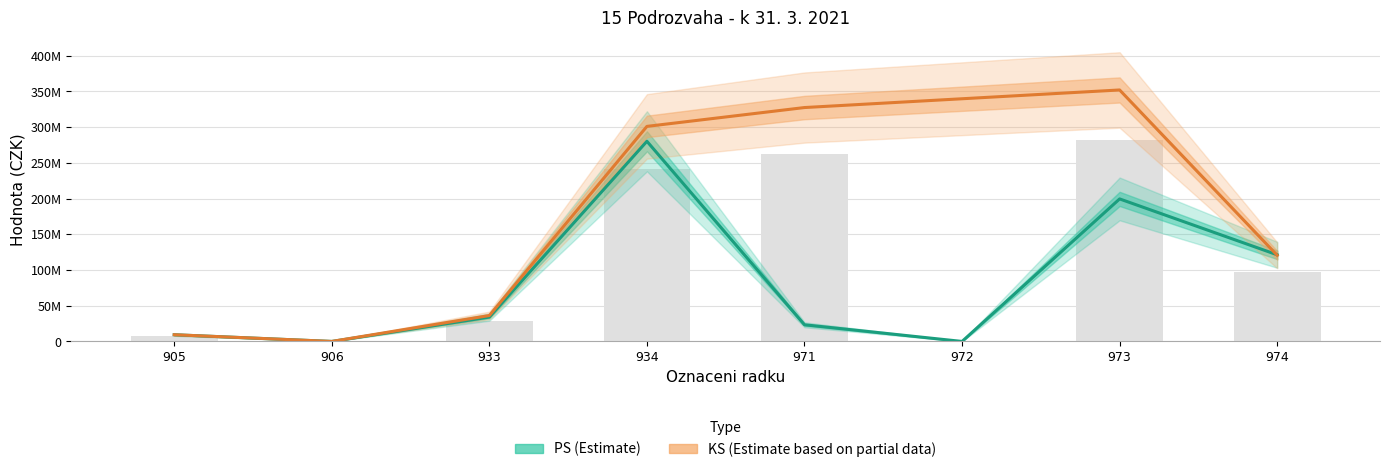

What is the difference between the highest and lowest values at 974?

24259125.5